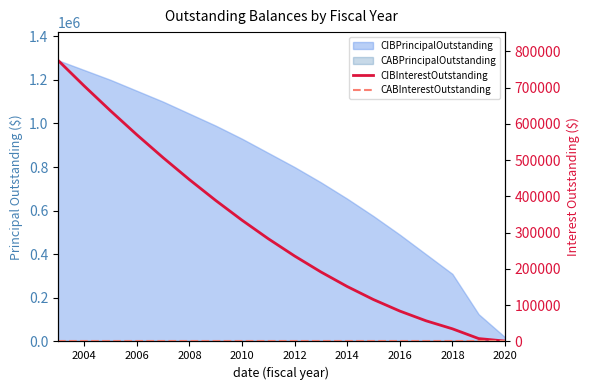

True or false: CIBInterestOutstanding and CABInterestOutstanding cross at least once.

False